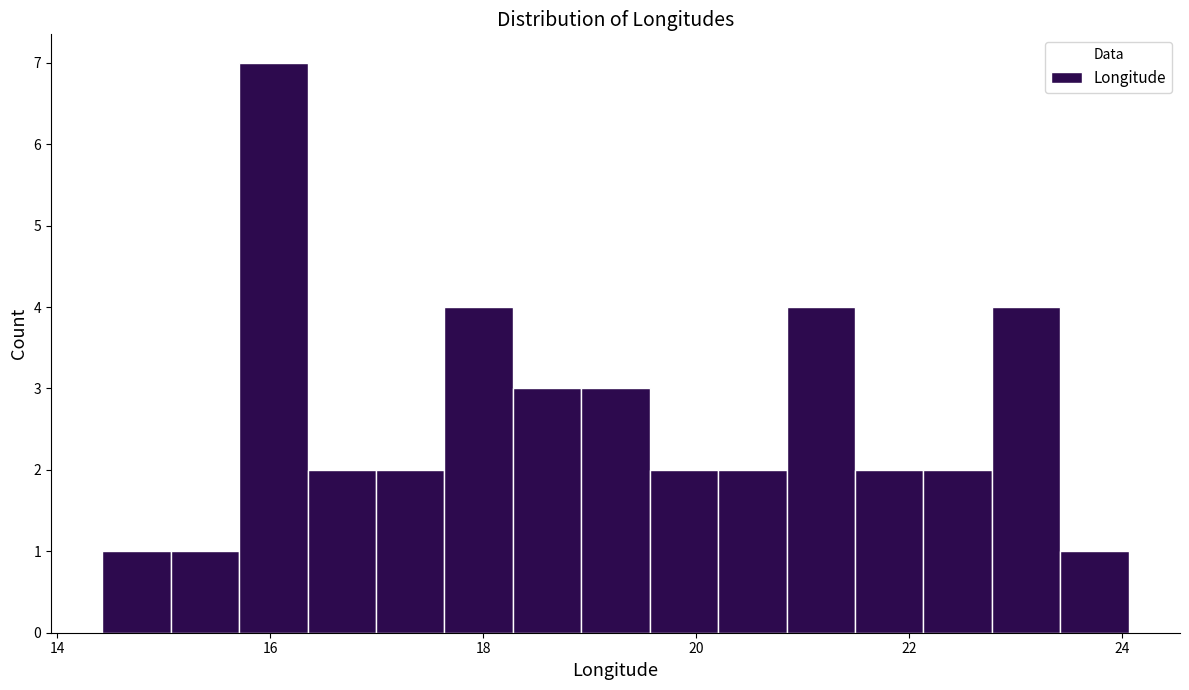

Read against the x-axis, roughly where is the centre of the tallest bar?

16.0